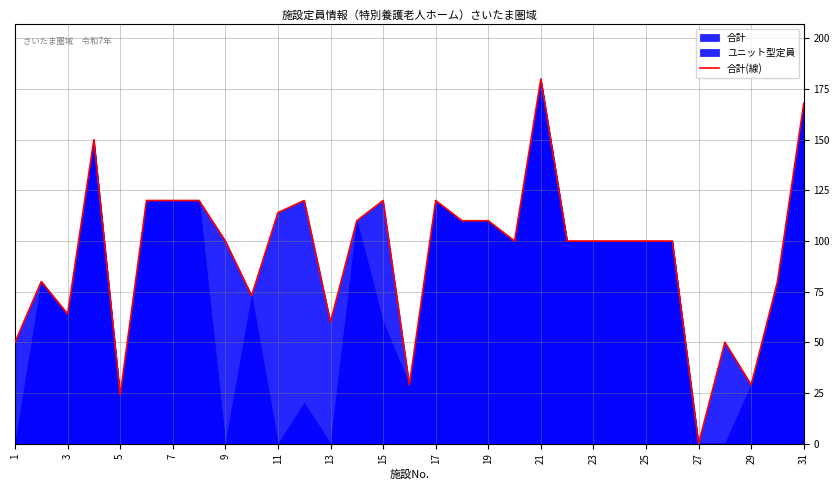

How many interior local valleys (lower than both neighbors) does the data have?

8